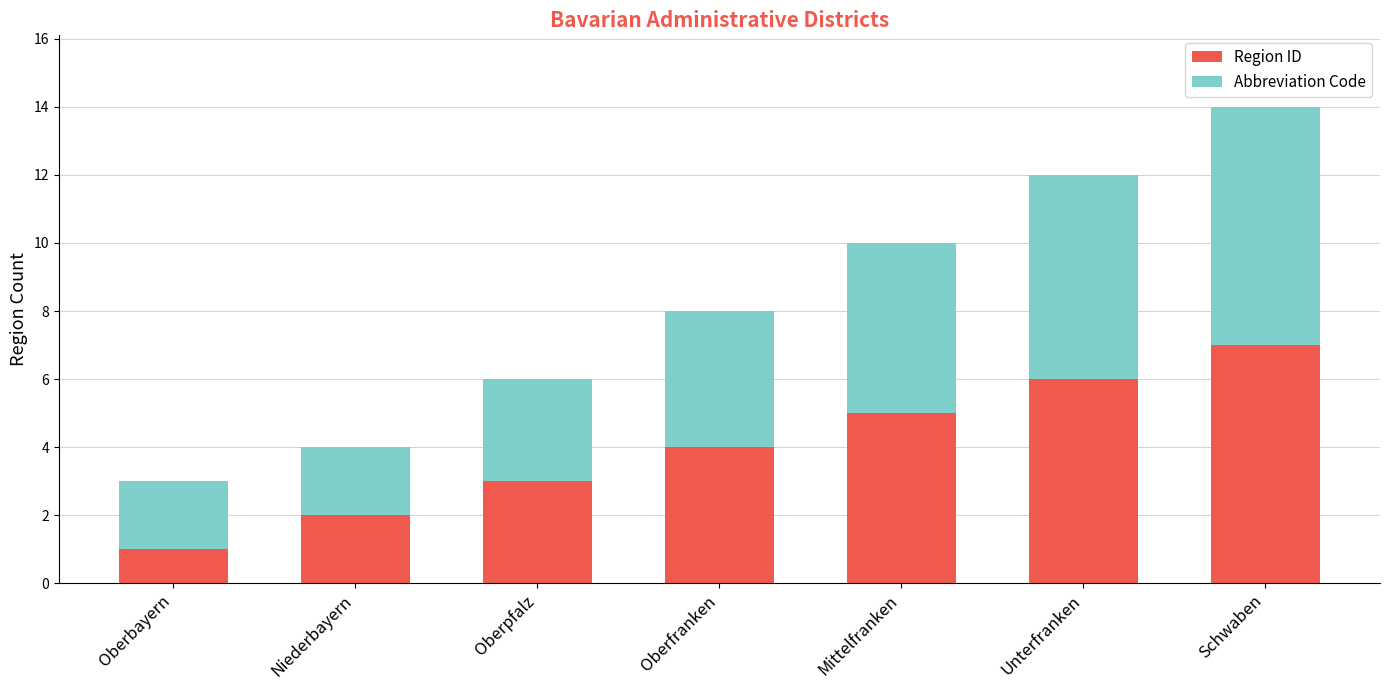

How many bars are there in total?

7